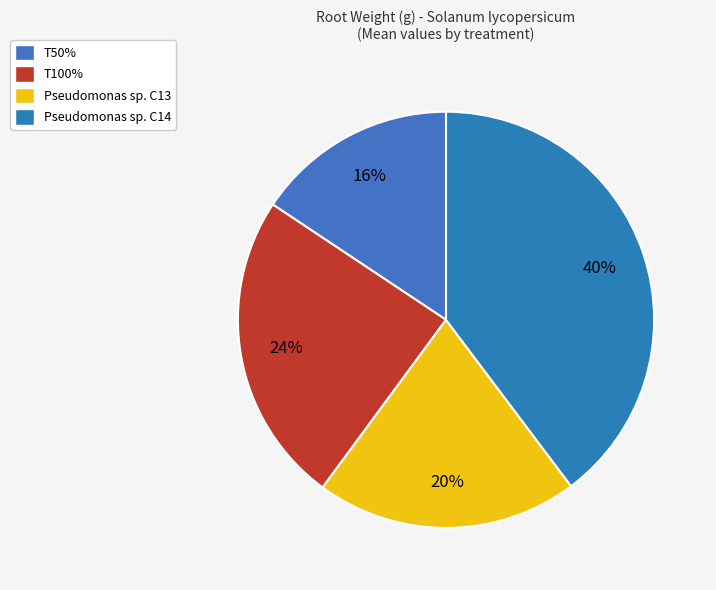

Count the number of slices in the pie.

4